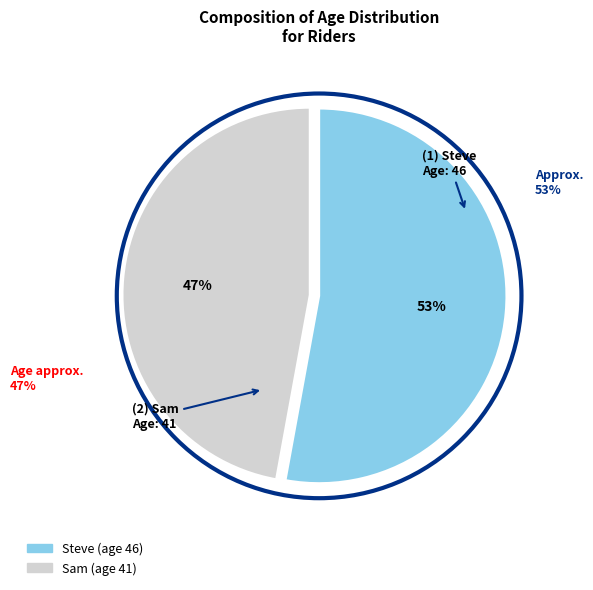

What percentage do Steve and Sam together represent?

100.0%